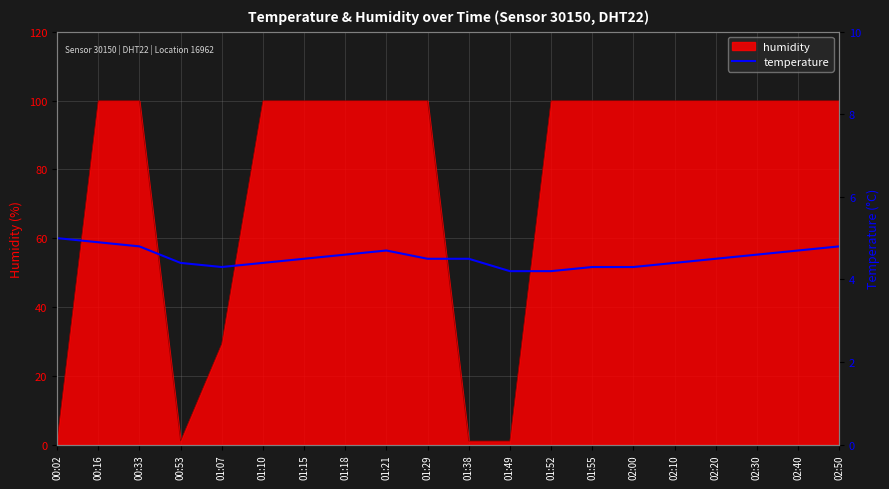

What is the difference between the maximum and second lowest values?

0.8